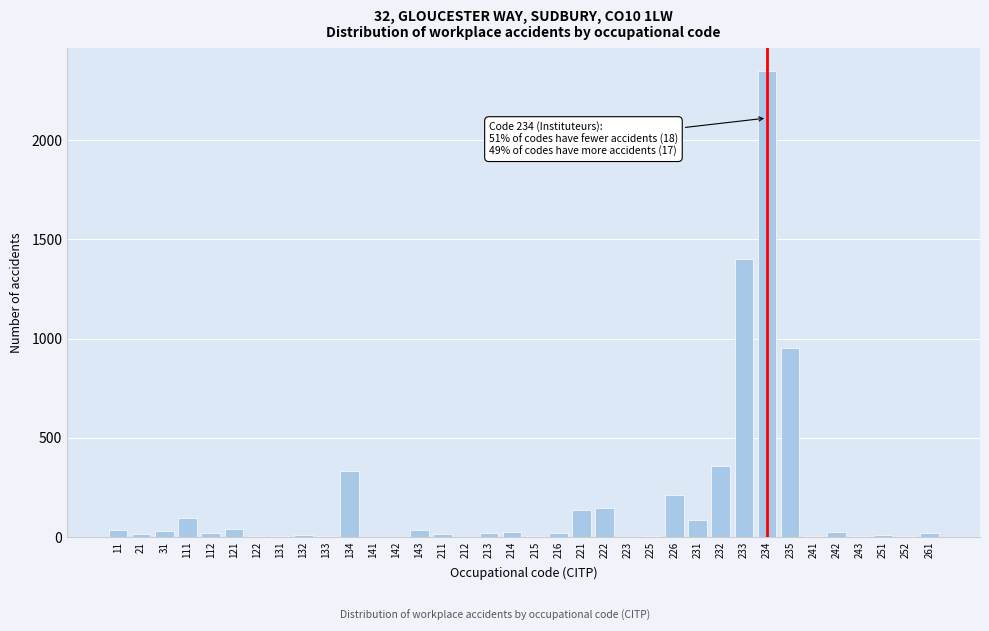

What is the greatest value displayed?

2346